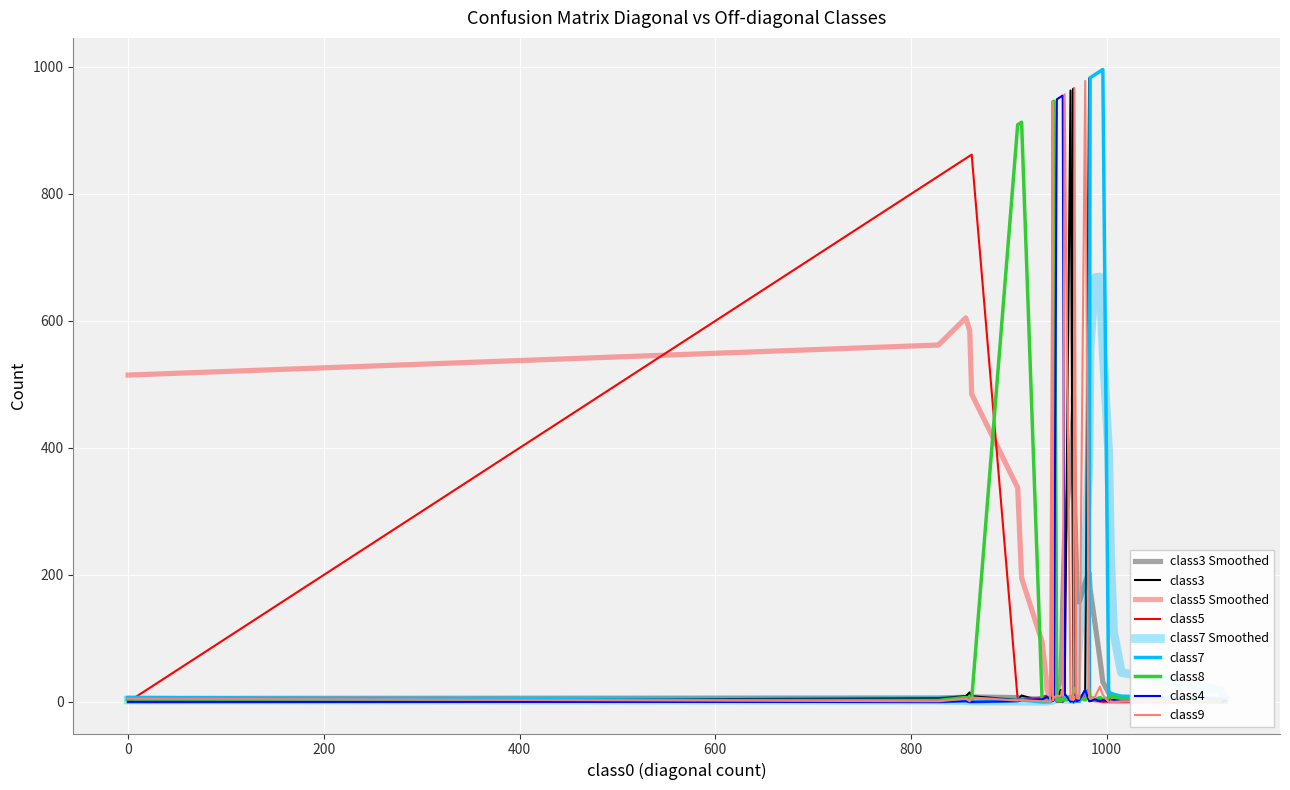

What is the difference between the maximum and minimum values in the class4 series?

955